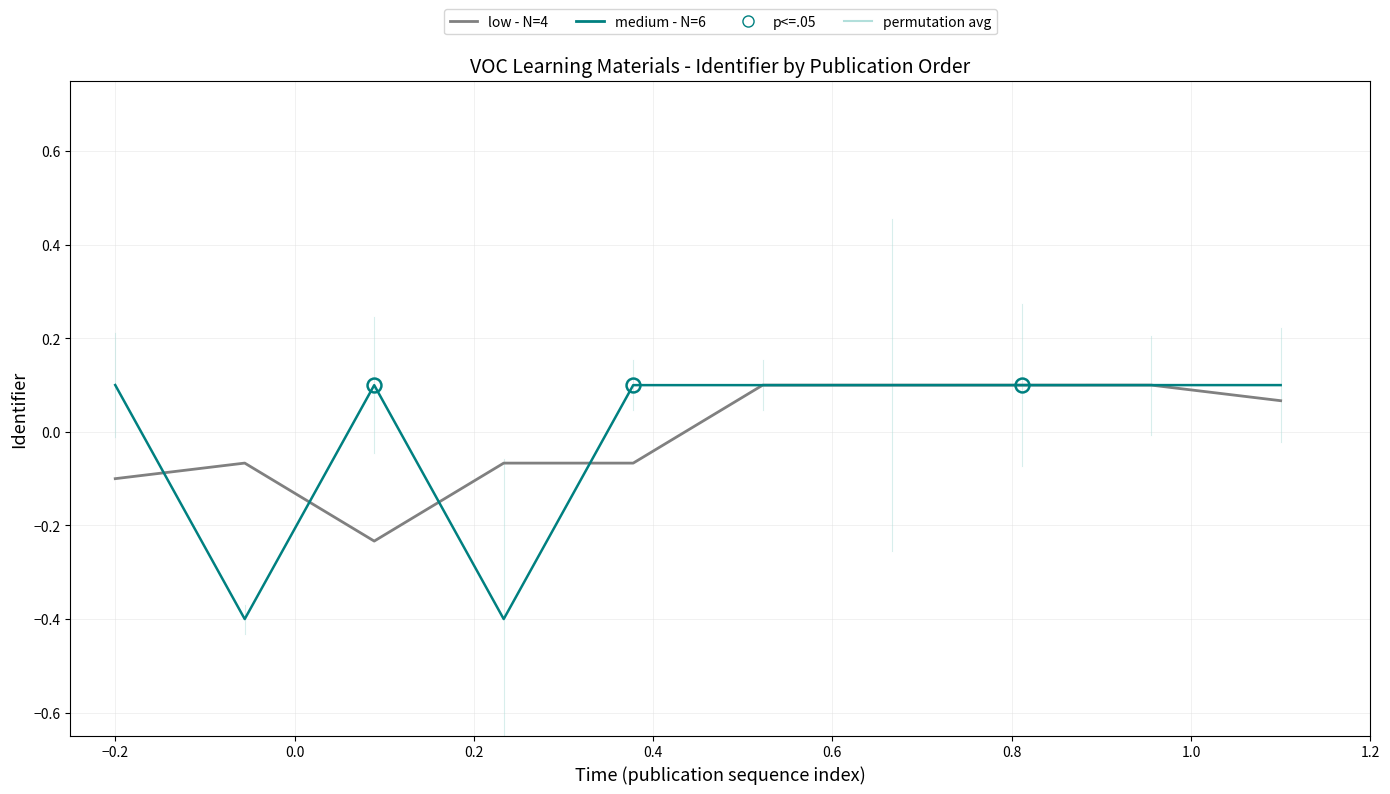

How many positive values does the low - N=4 series have?

5